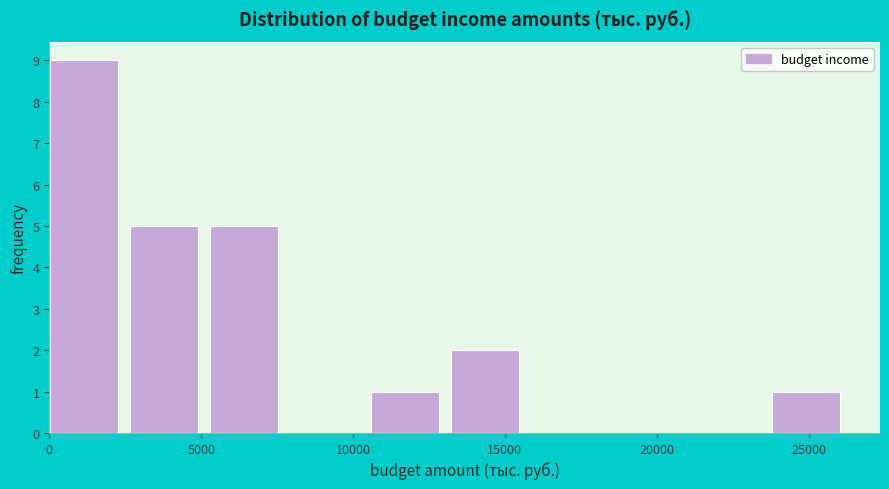

Which range on the x-axis has the tallest bar?

0 to 2500